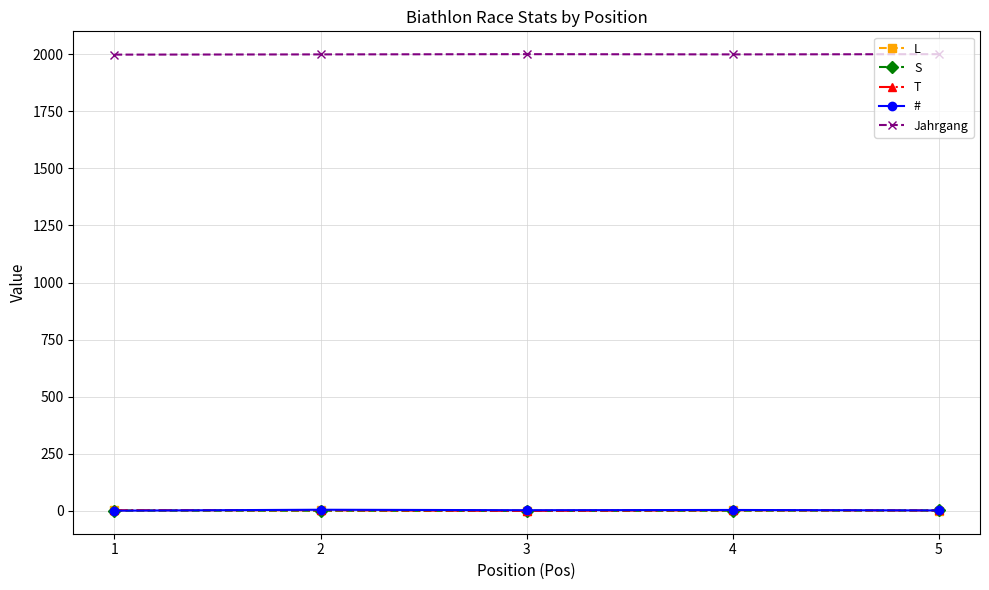

True or false: T and Jahrgang intersect in this chart.

False